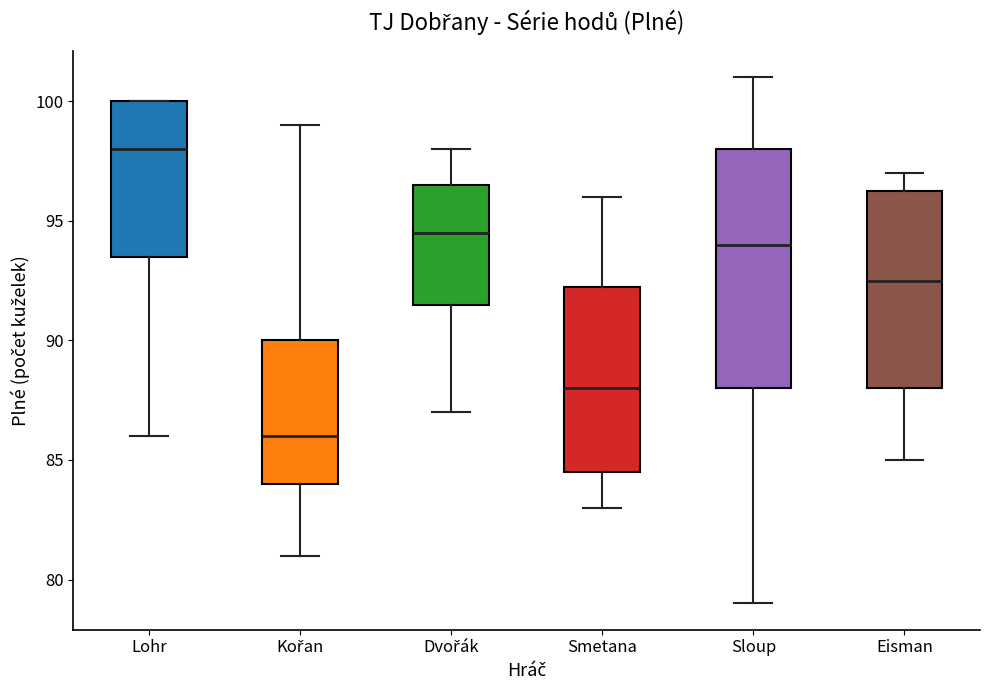

Which box's median line is the highest?

Lohr